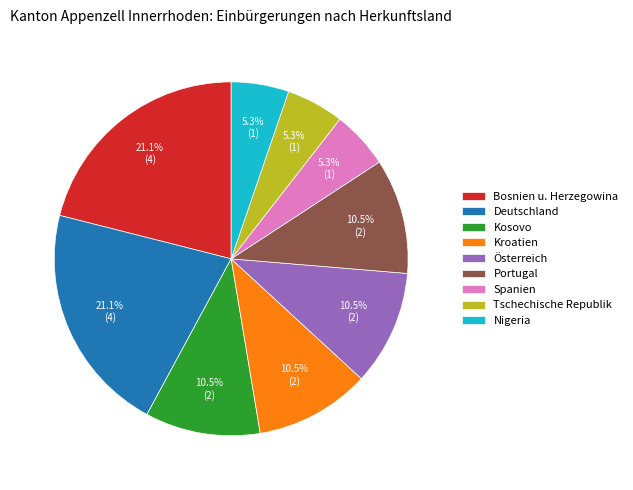

To the nearest percent, what portion does Deutschland represent?

21%